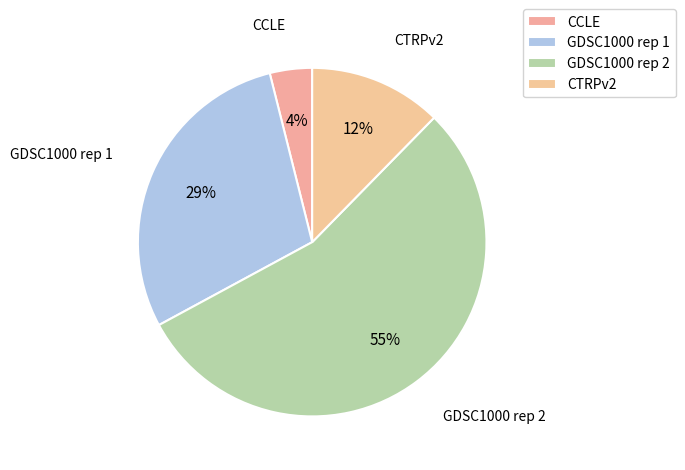

Combined, do GDSC1000 rep 2 and GDSC1000 rep 1 account for over 50%?

Yes